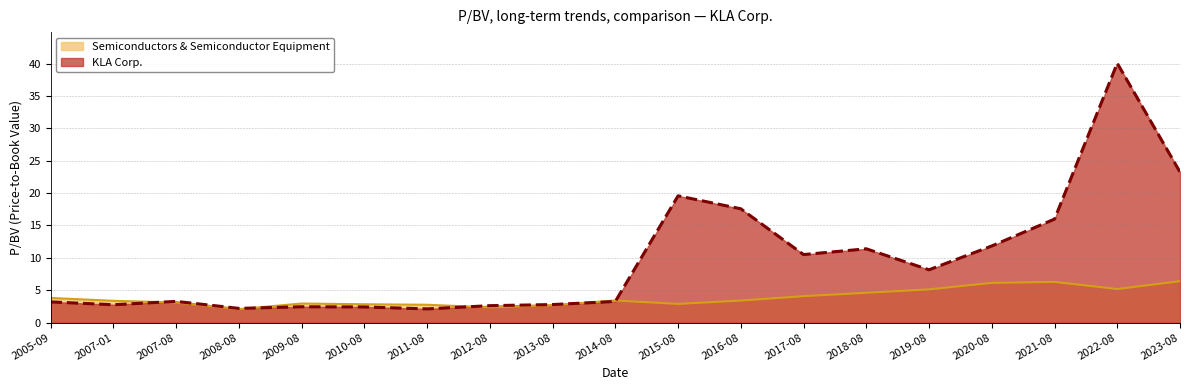

The value of Semiconductors & Semiconductor Equipment at 2017-08 is 4.1. True or false?

True